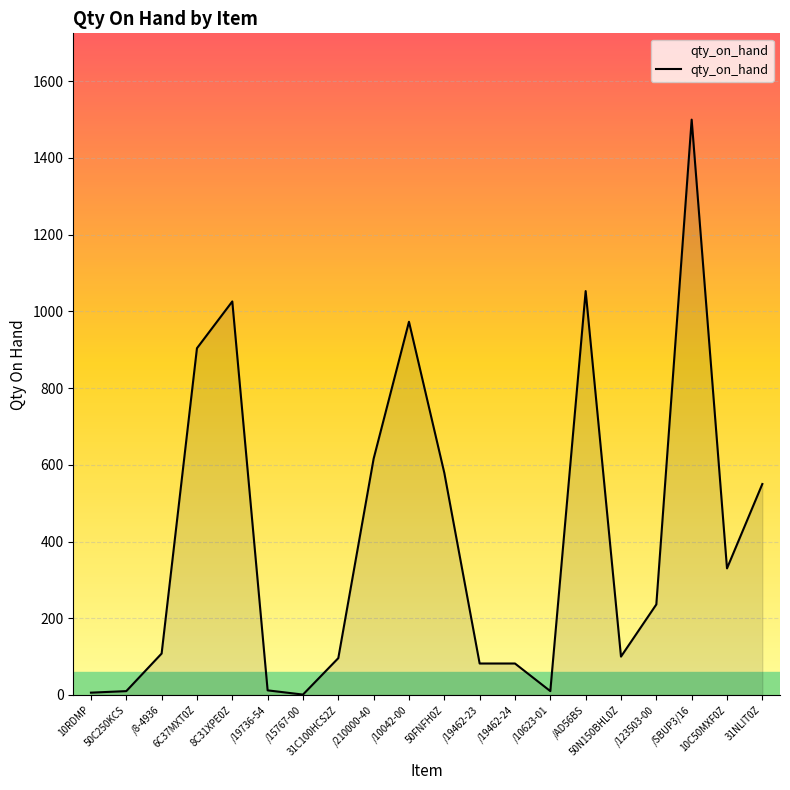

What is the maximum value shown in the chart?

1500